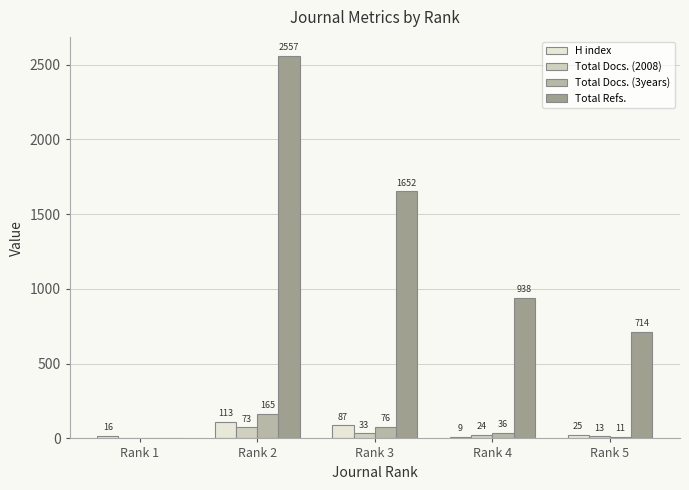

Reading left to right, transcribe all the data shown in this chart.

H index: Rank 1=16	Rank 2=113	Rank 3=87	Rank 4=9	Rank 5=25
Total Docs. (2008): Rank 1=0	Rank 2=73	Rank 3=33	Rank 4=24	Rank 5=13
Total Docs. (3years): Rank 1=0	Rank 2=165	Rank 3=76	Rank 4=36	Rank 5=11
Total Refs.: Rank 1=0	Rank 2=2557	Rank 3=1652	Rank 4=938	Rank 5=714